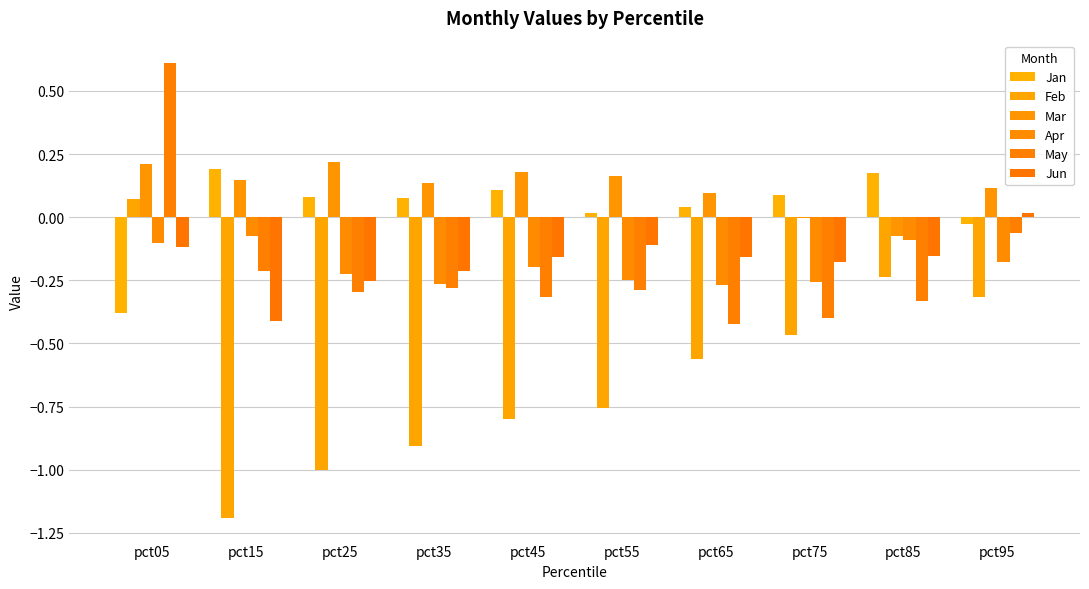

Is it true that Jun equals -0.2 at pct55?

False